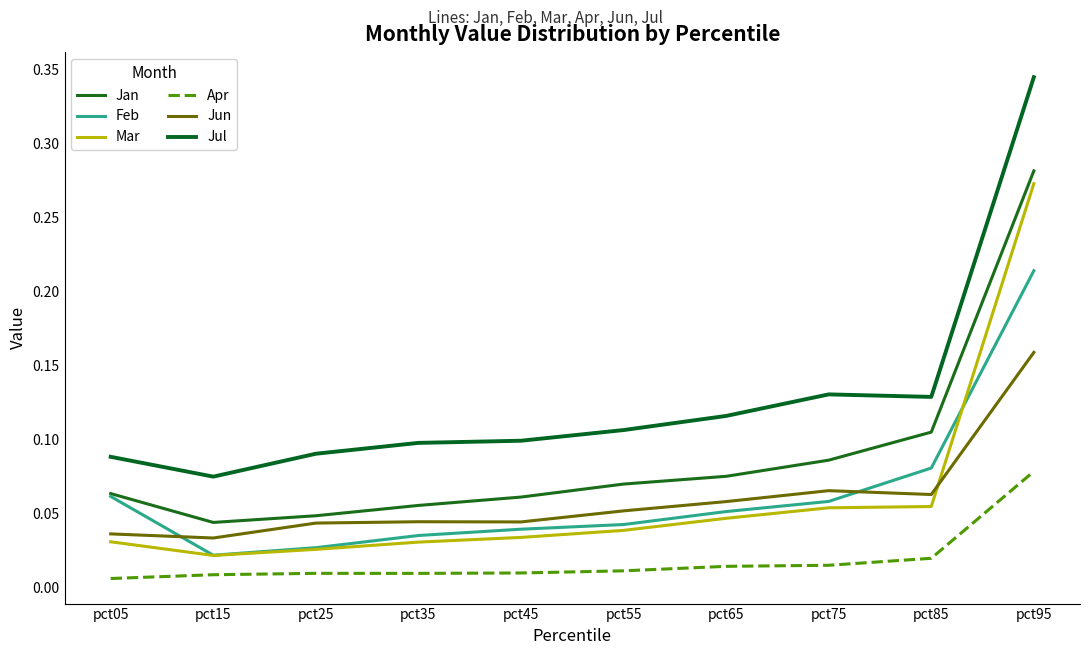

Read the Jul value at pct35.

0.1